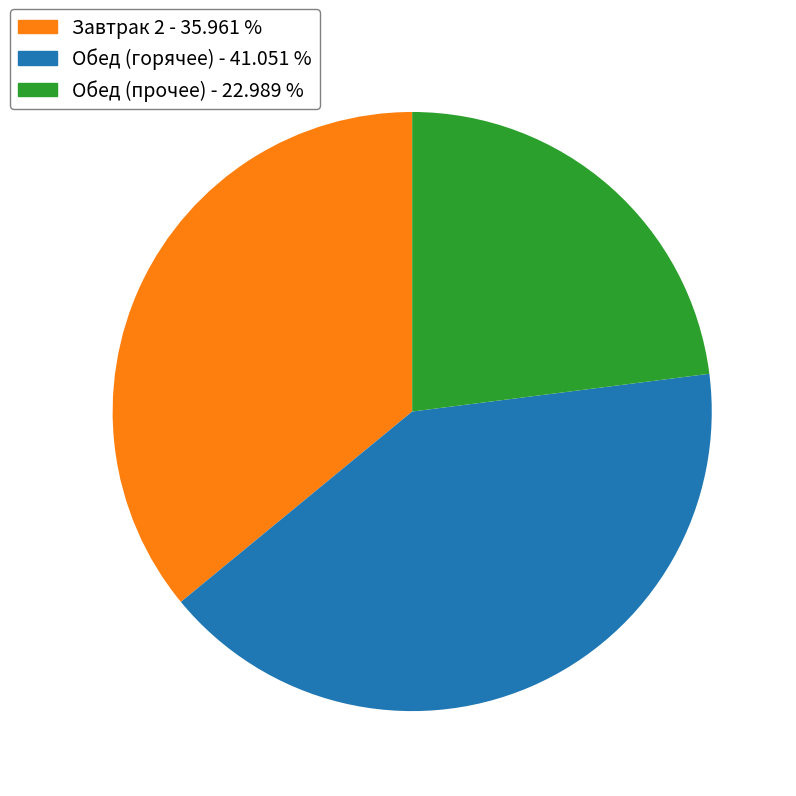

Is there any slice that represents more than half of the pie?

No